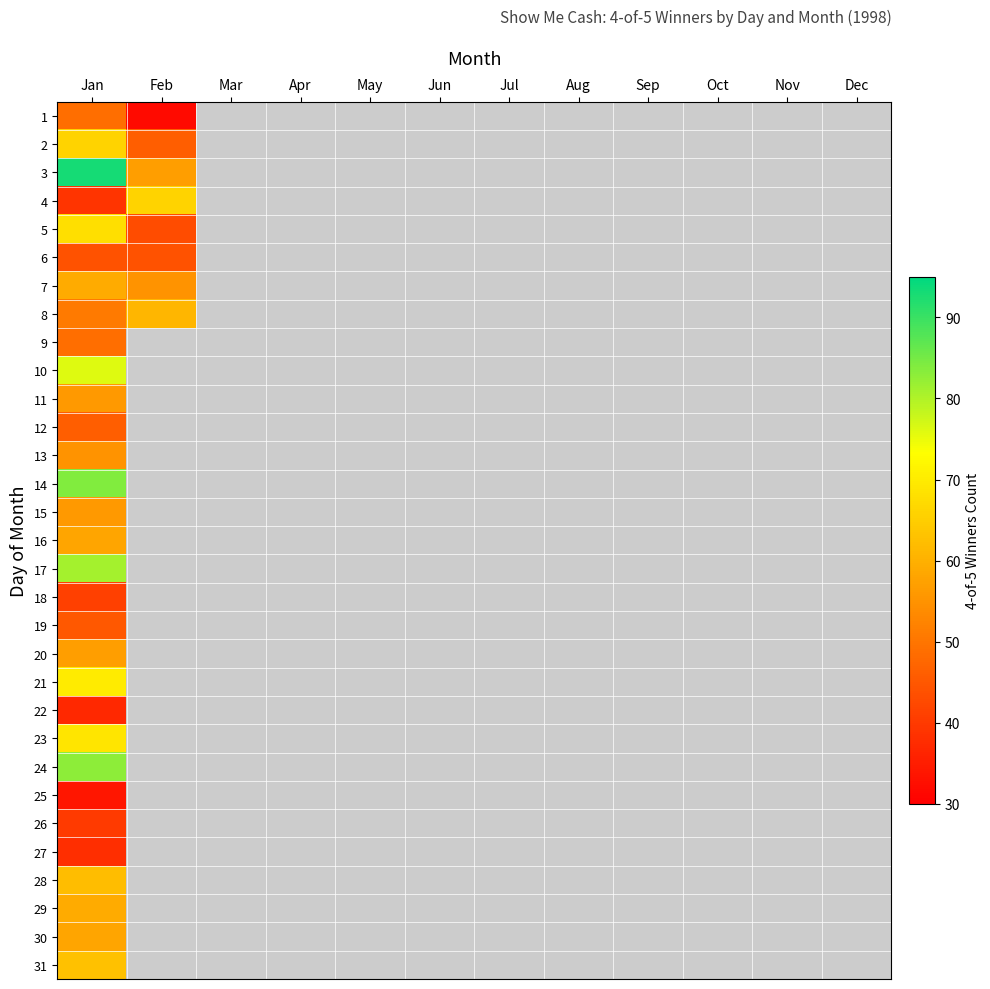

Which category has the lowest value across all series?

Feb